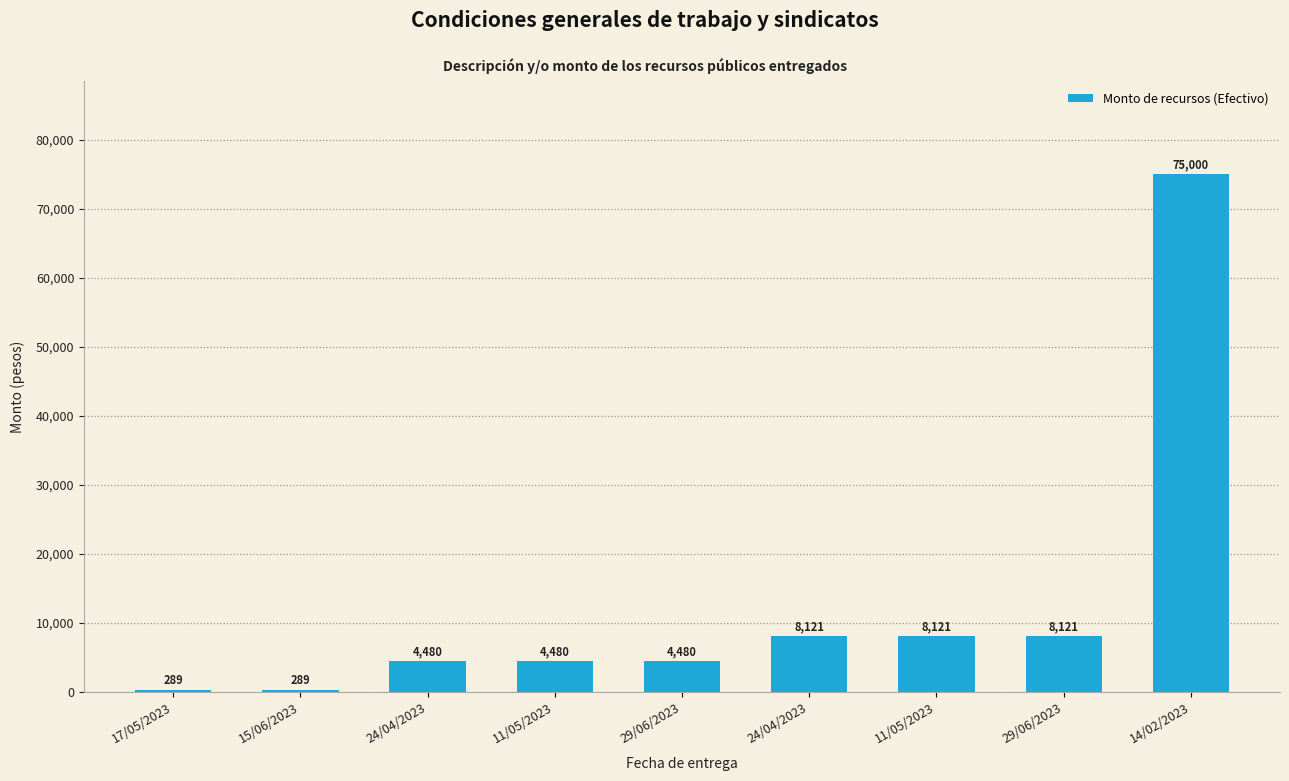

How many bars are there in total?

9